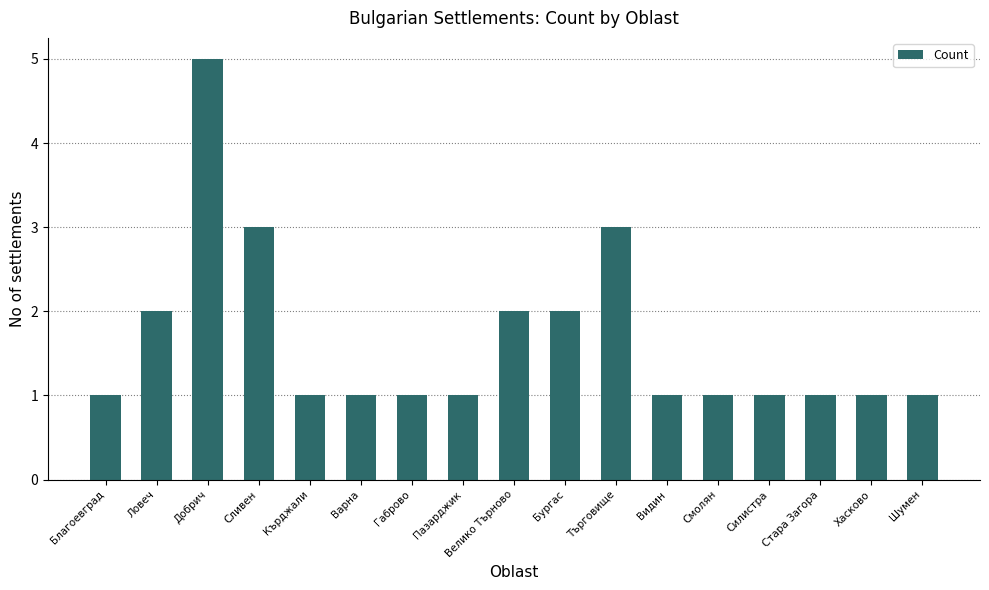

The chart shows a value of 1 at Хасково. True or false?

True